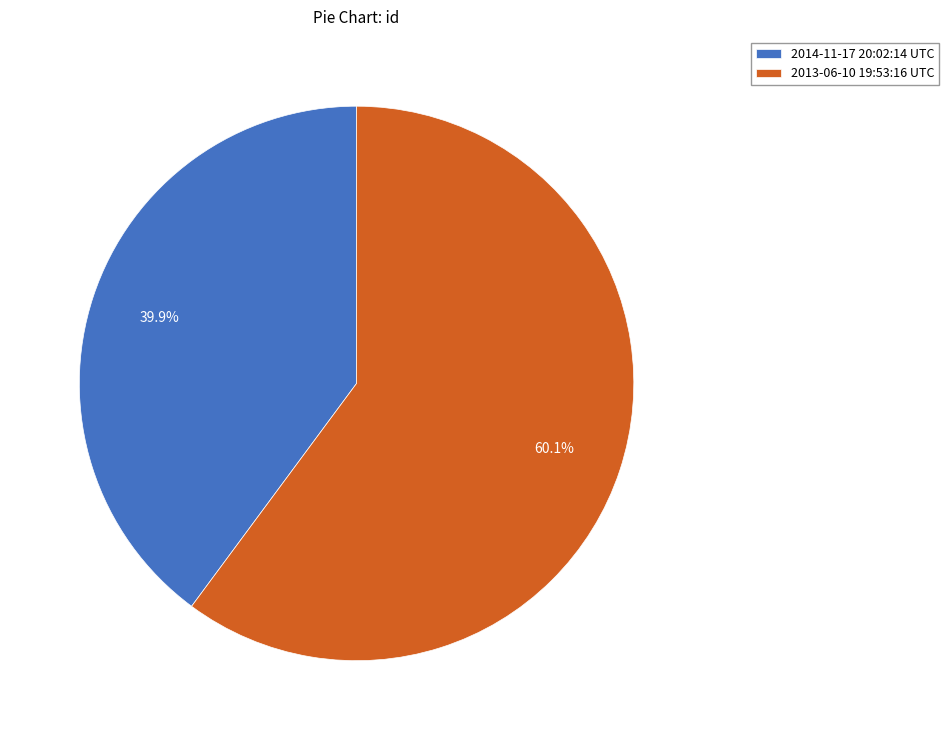

To the nearest percent, what is the difference between the largest and smallest slice percentages?

20%